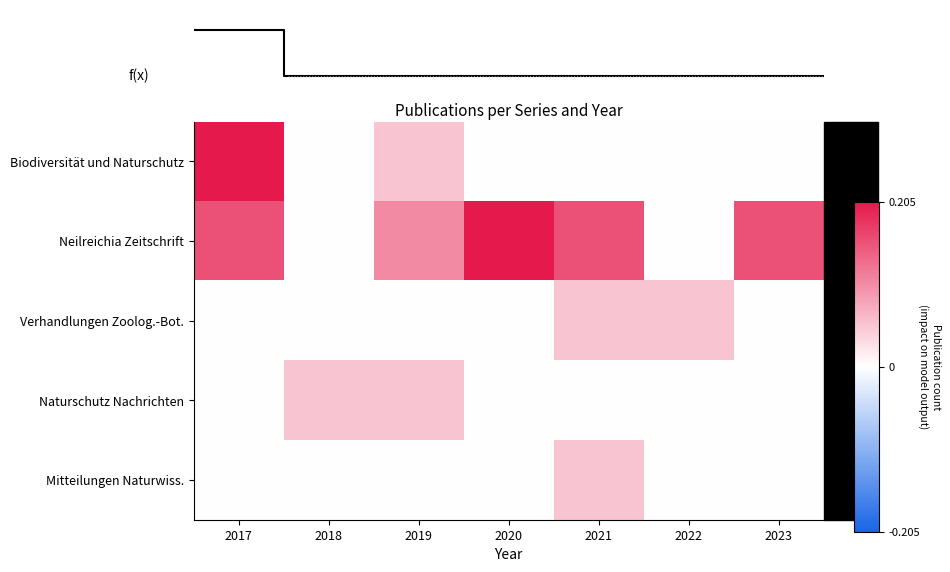

The value of Mitteilungen Naturwiss. at 2019 is 0.0. True or false?

True